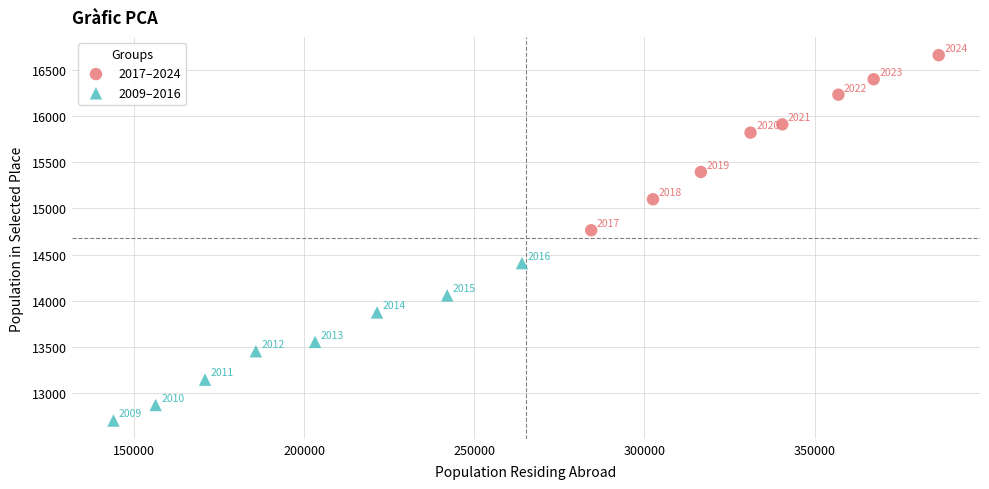

Which series contains the highest Y value?

2017–2024